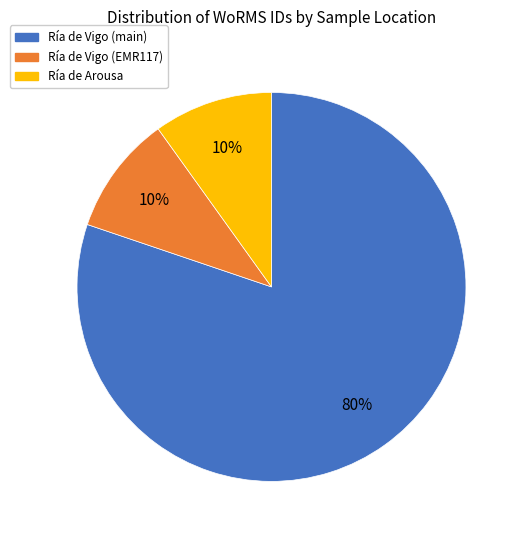

To the nearest percent, what is the average slice percentage?

33%